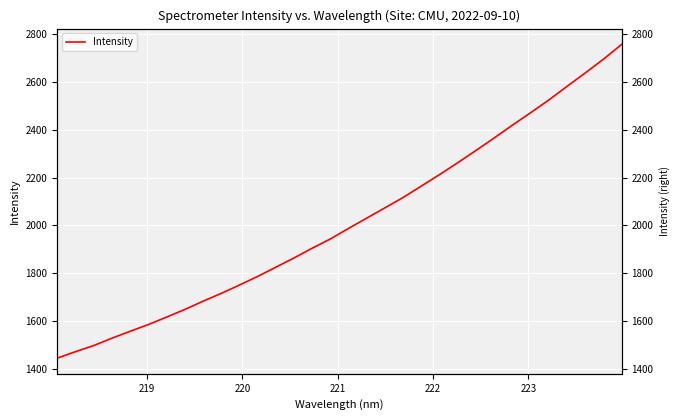

Reading right to left, extract all data points from this chart.

2758.7	2696.8	2639.3	2583.0	2526.2	2472.7	2420.7	2367.1	2314.8	2263.6	2213.8	2165.8	2117.9	2074.6	2031.3	1988.2	1943.9	1905.2	1864.2	1825.3	1786.6	1750.5	1715.5	1682.7	1648.1	1616.2	1584.9	1556.7	1527.8	1496.8	1471.2	1444.2